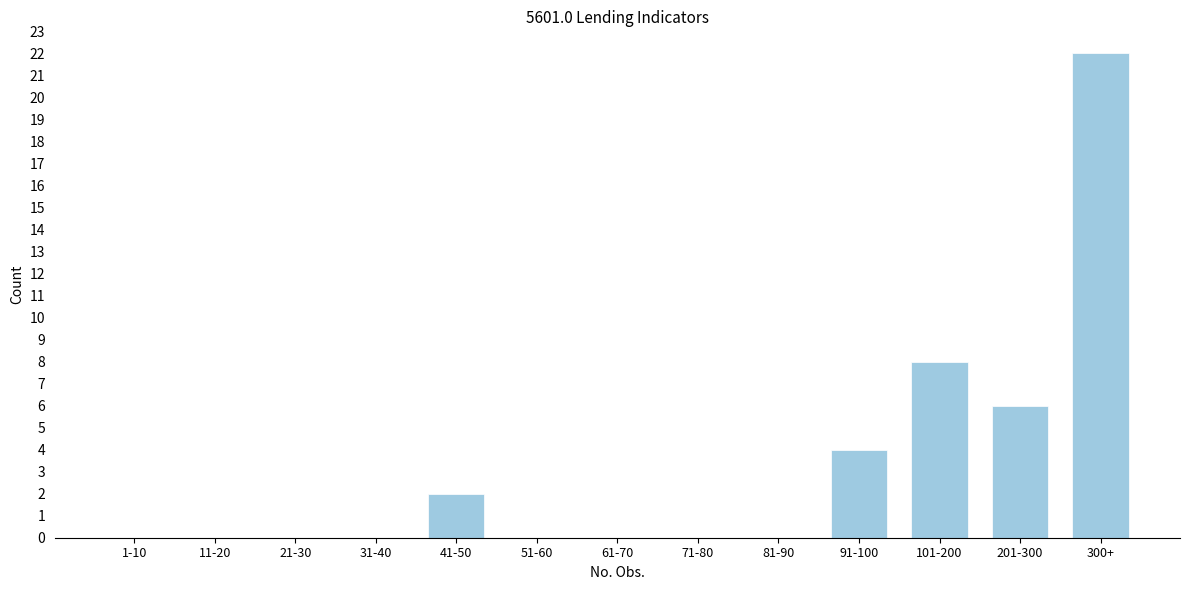

Reading left to right, transcribe all the data shown in this chart.

1-10=0	11-20=0	21-30=0	31-40=0	41-50=2	51-60=0	61-70=0	71-80=0	81-90=0	91-100=4	101-200=8	201-300=6	300+=22